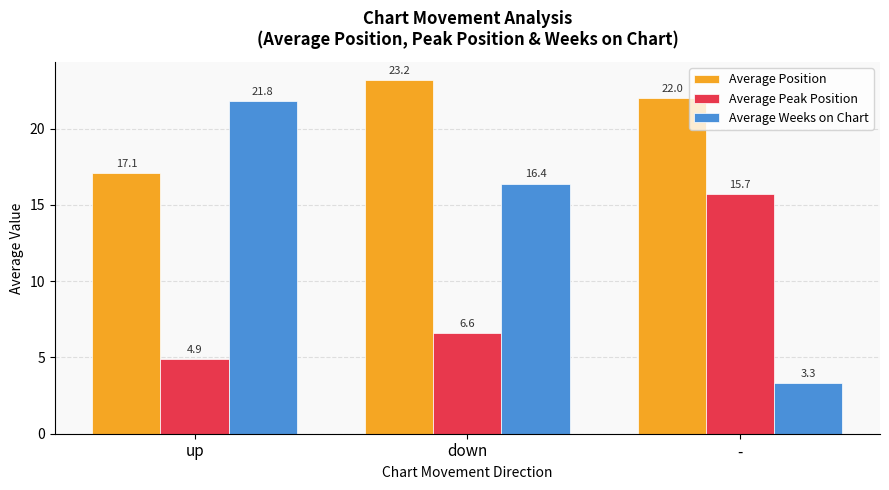

Rank the series by their maximum value, from highest to lowest.

Average Position, Average Weeks on Chart, Average Peak Position